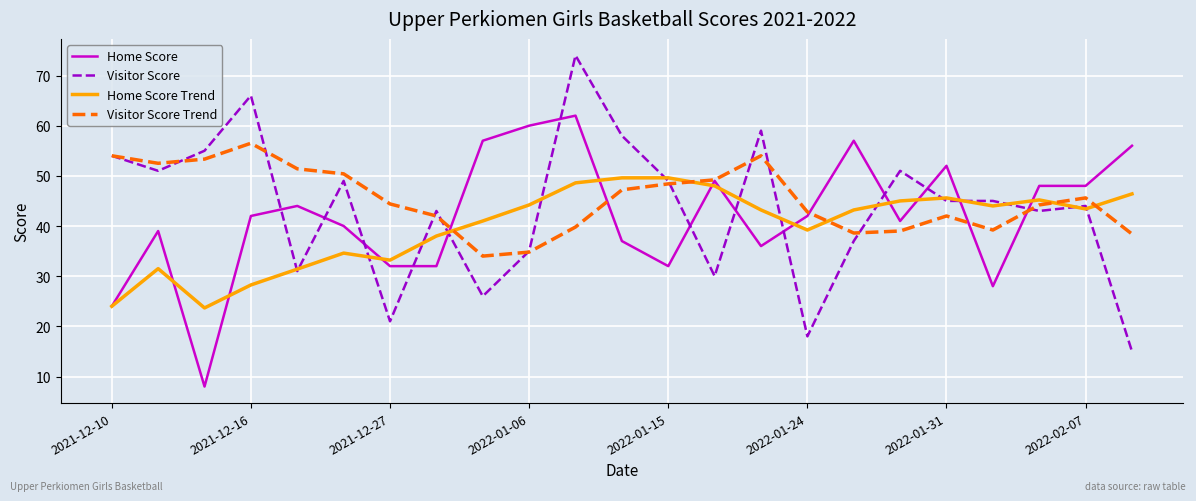

List the series in order of their peak value, highest first.

Visitor Score, Home Score, Visitor Score Trend, Home Score Trend